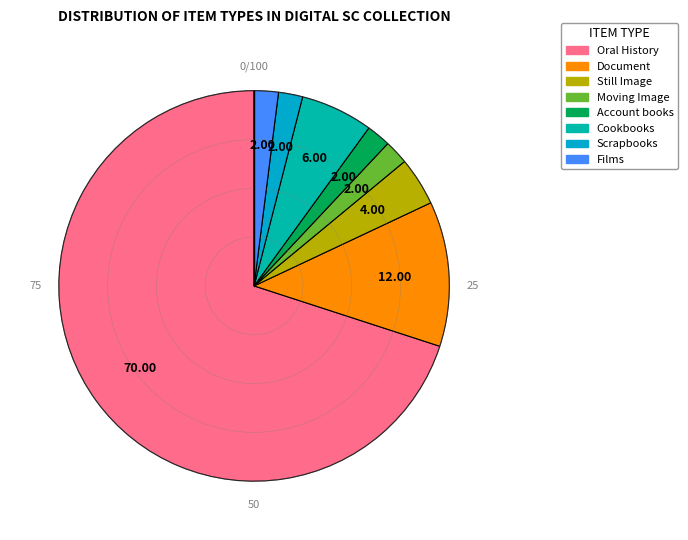

How many slices are in this pie chart?

8